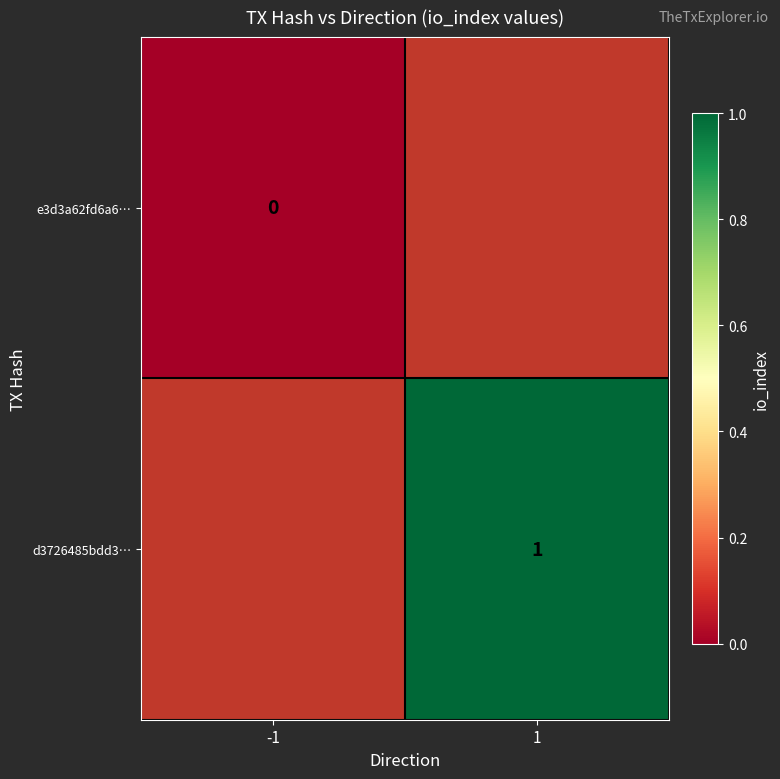

How many categories are shown in the chart?

2